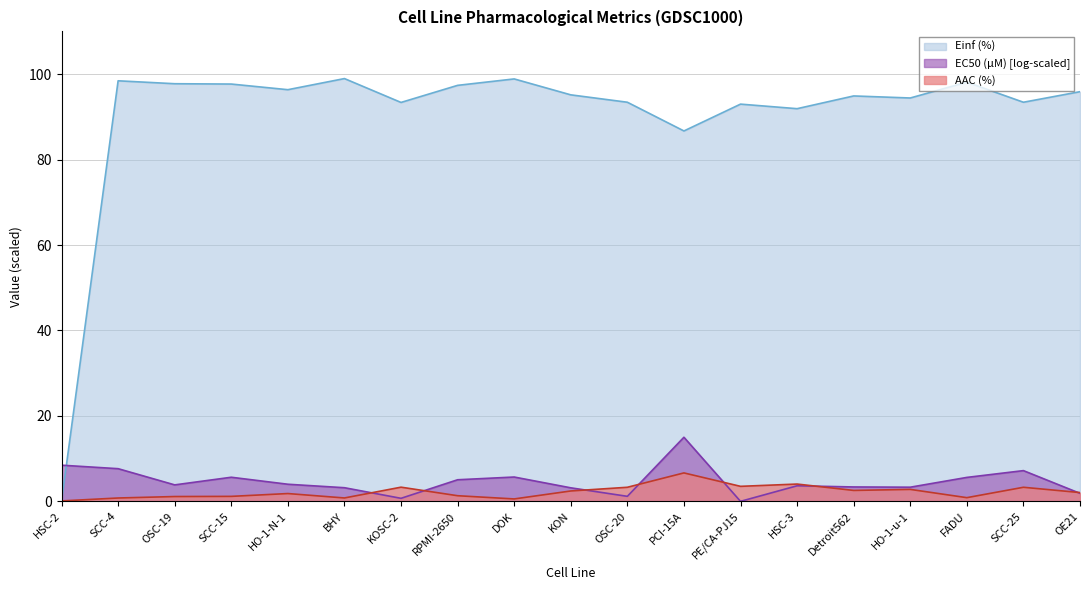

What is the approximate value of Einf (%) at SCC-25?

93.4